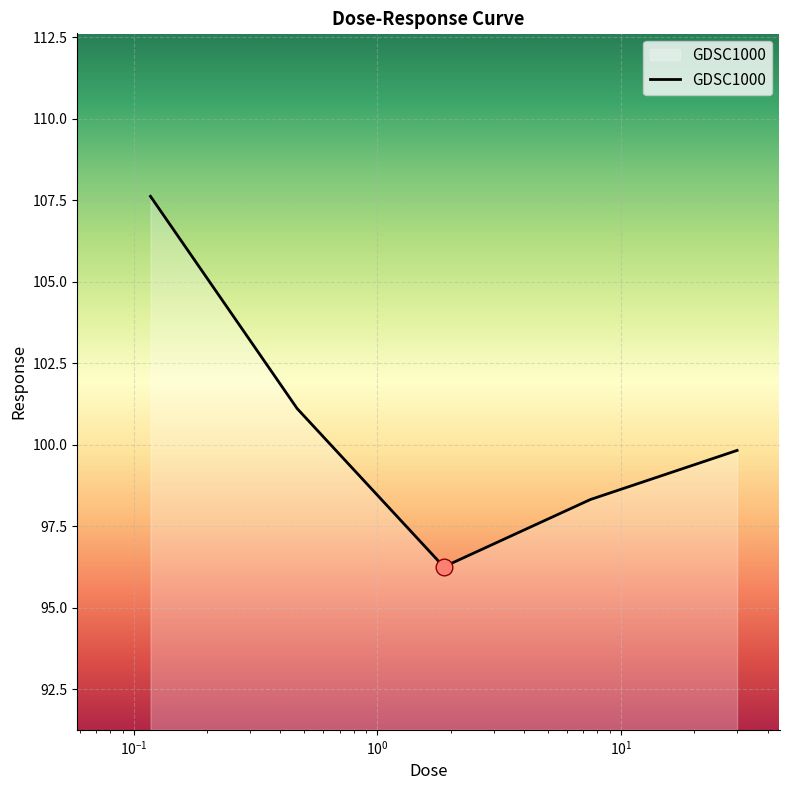

What is the greatest value displayed?

107.6